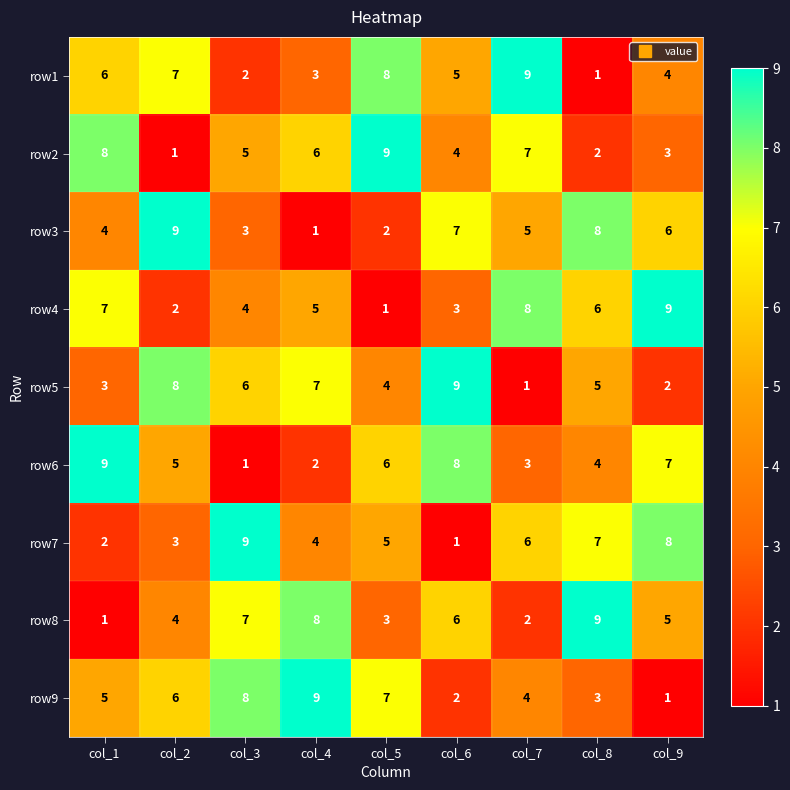

Where is row4 nearest to the value 5?

col_4